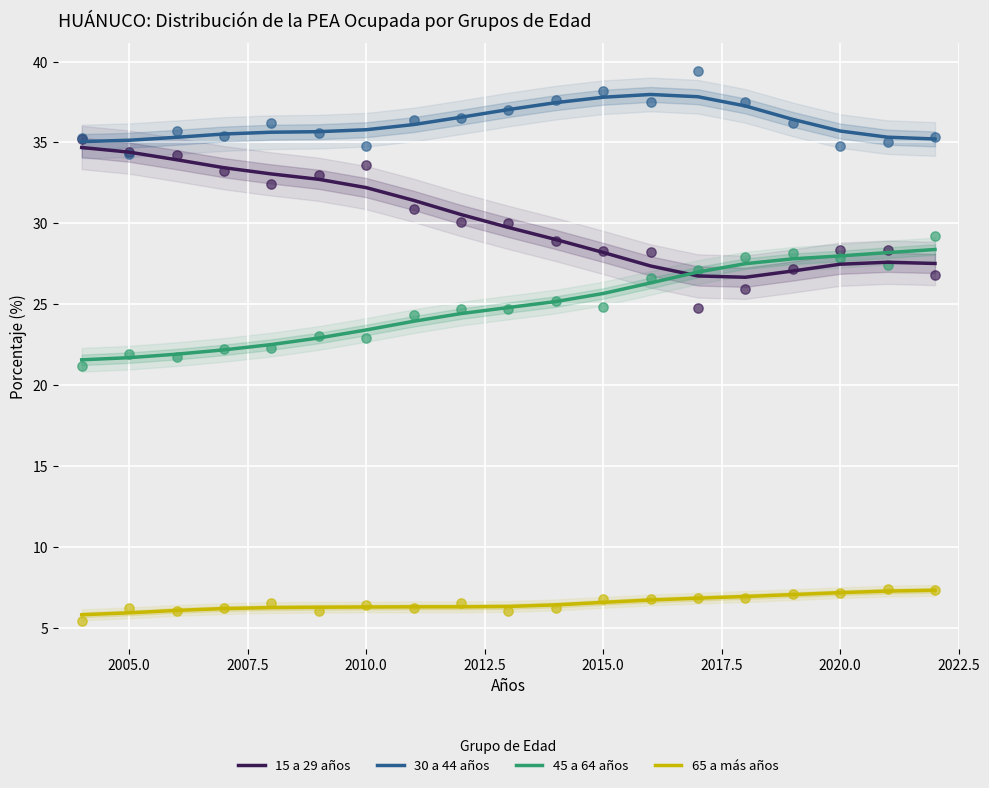

Is it true that 15 a 29 años equals 41.6 at 2015.0?

False